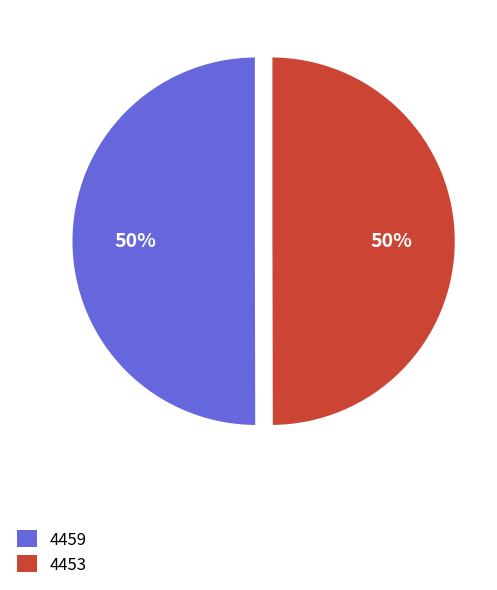

What is the ratio of the value at 4459 to the value at 4453?

1.0